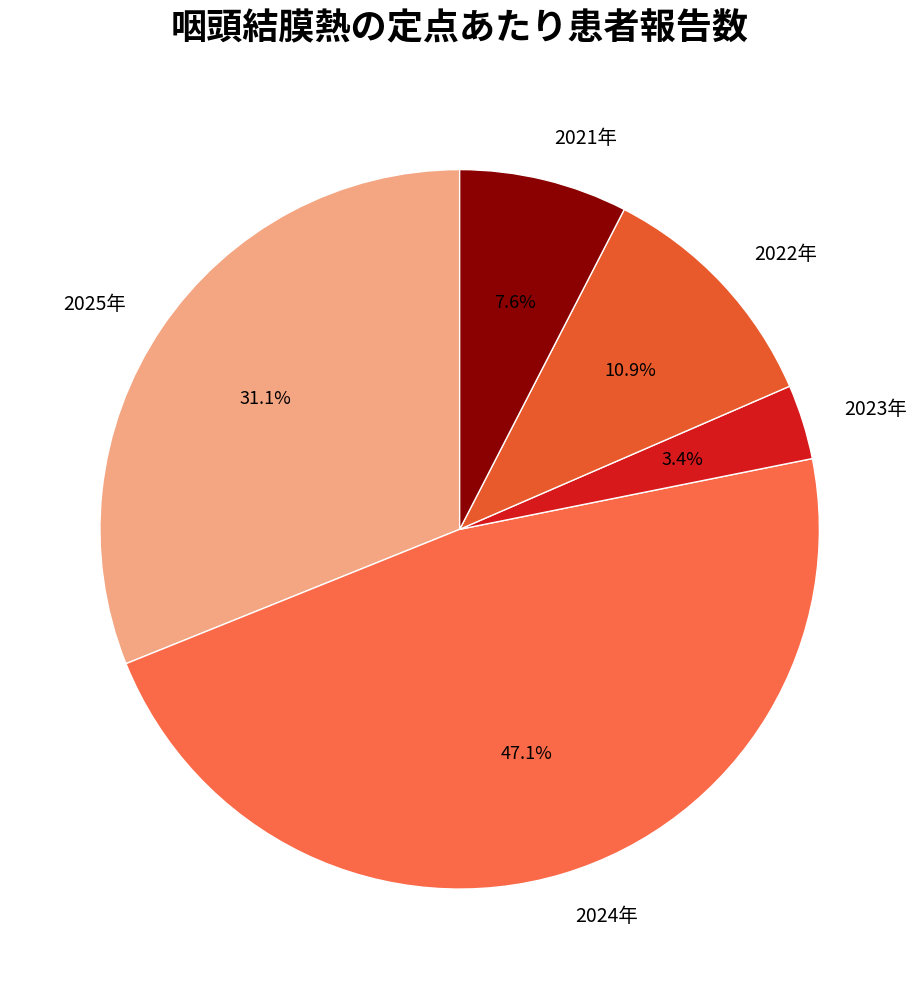

Count the number of slices in the pie.

5